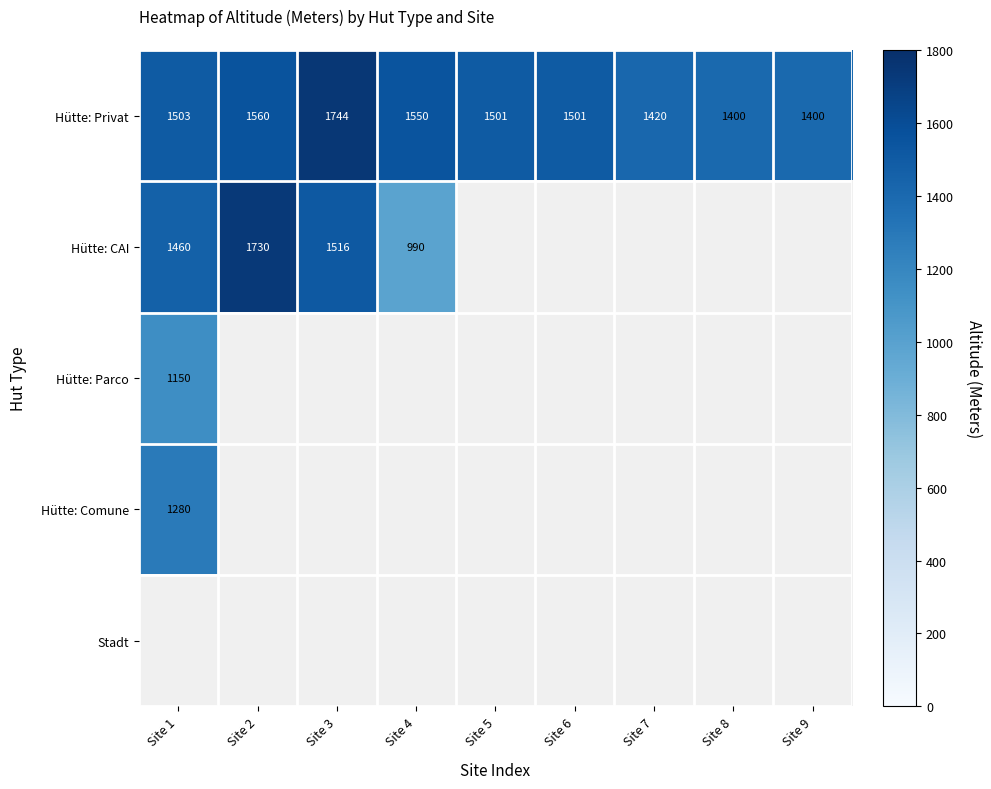

True or false: Hütte: CAI has a value of 812 at Site 2.

False